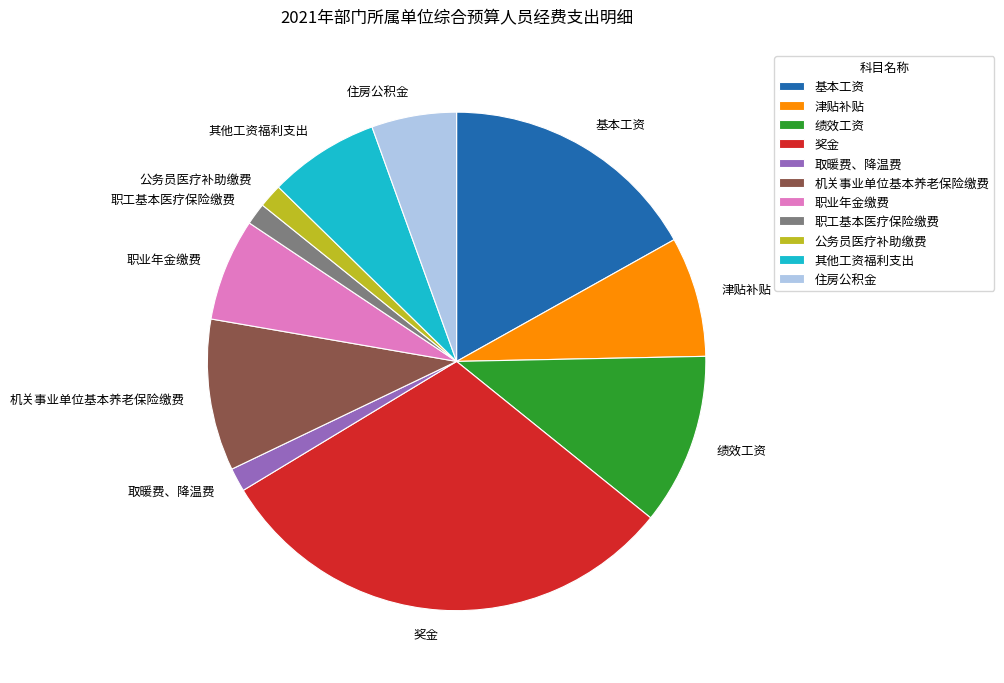

What is the ratio of the value at 其他工资福利支出 to the value at 绩效工资?

0.6